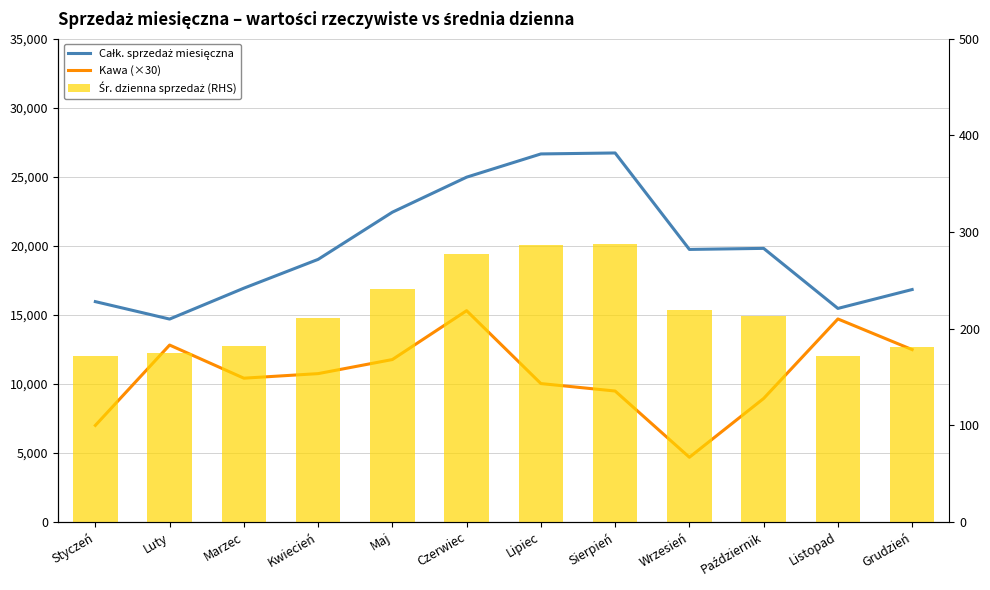

What is the maximum value for Kawa (×30)?

15300.0